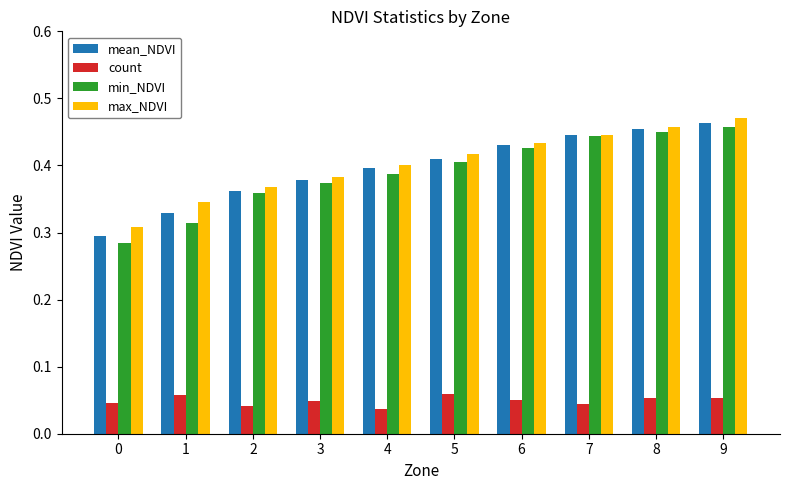

Is it true that min_NDVI equals 0.5 at 1?

False